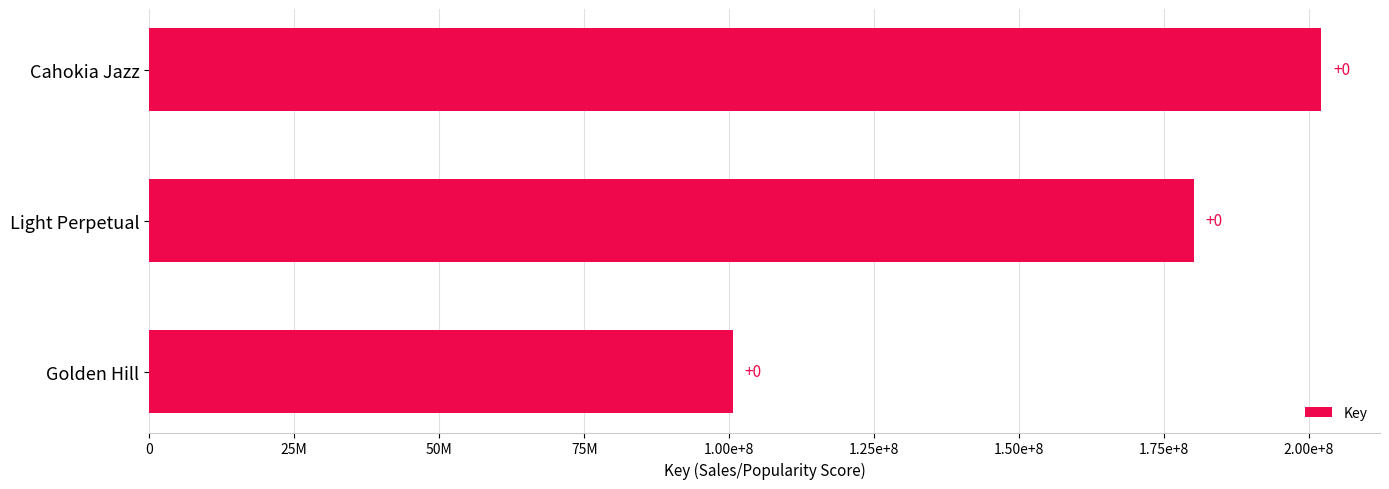

How many data points are above 180107729?

1